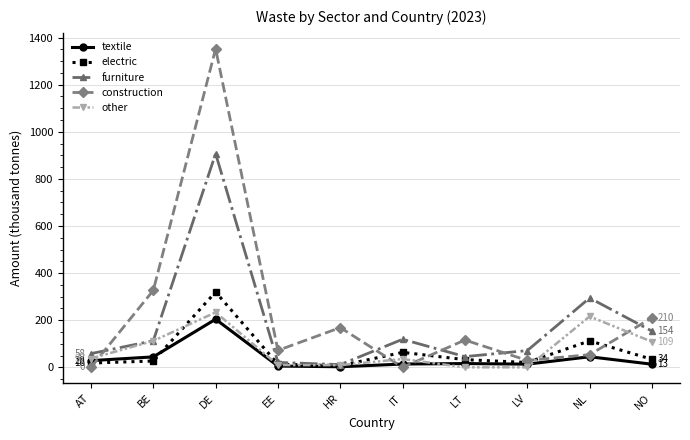

Which series has the largest range (max minus min)?

construction